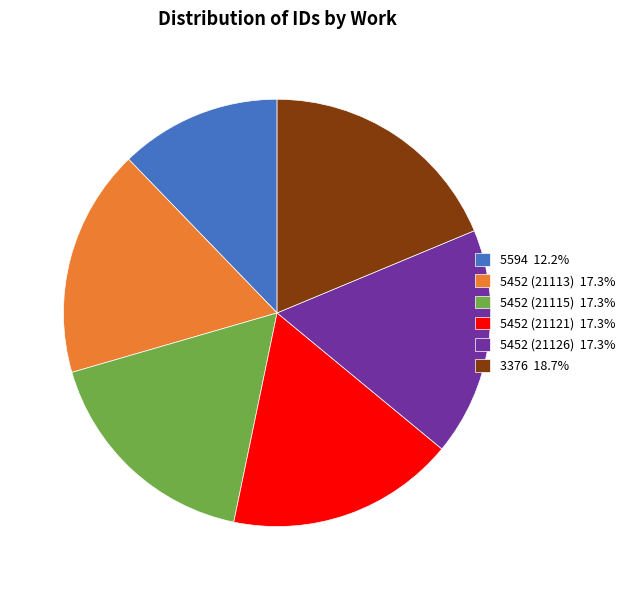

Which category has the biggest portion of the pie?

3376